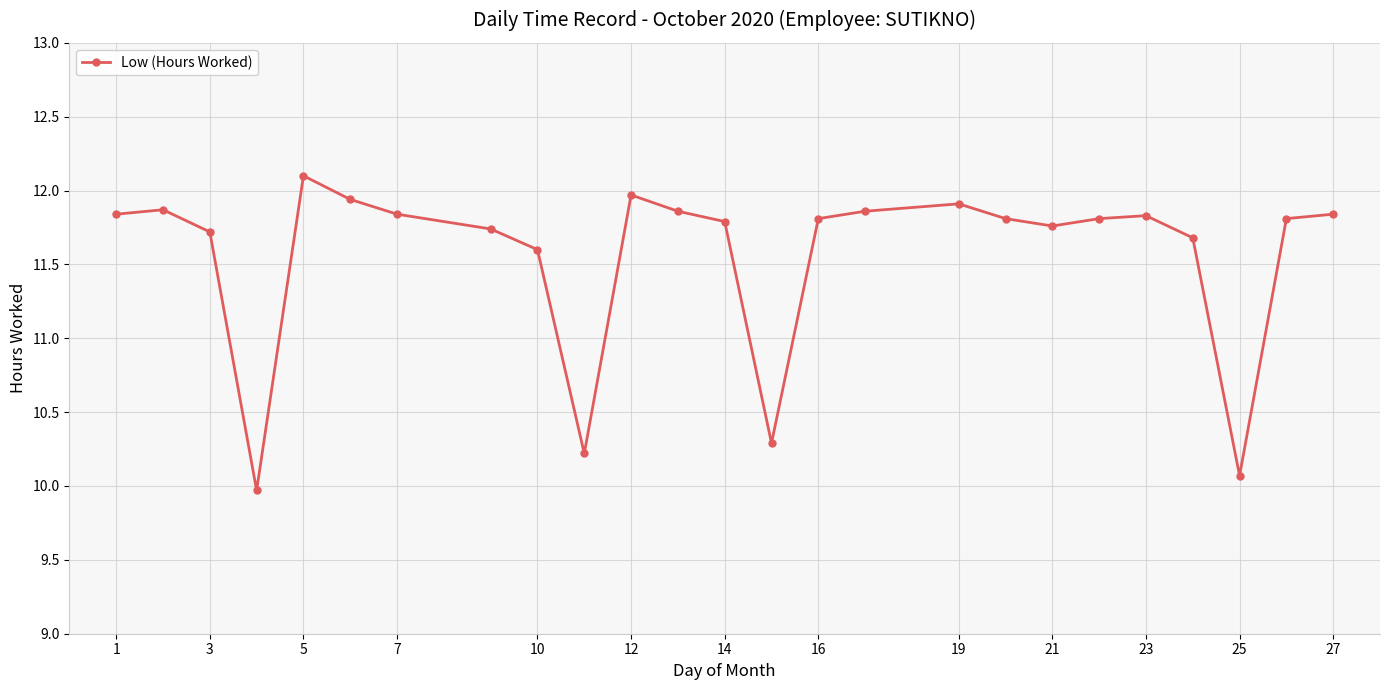

How many lines are shown in the chart?

1